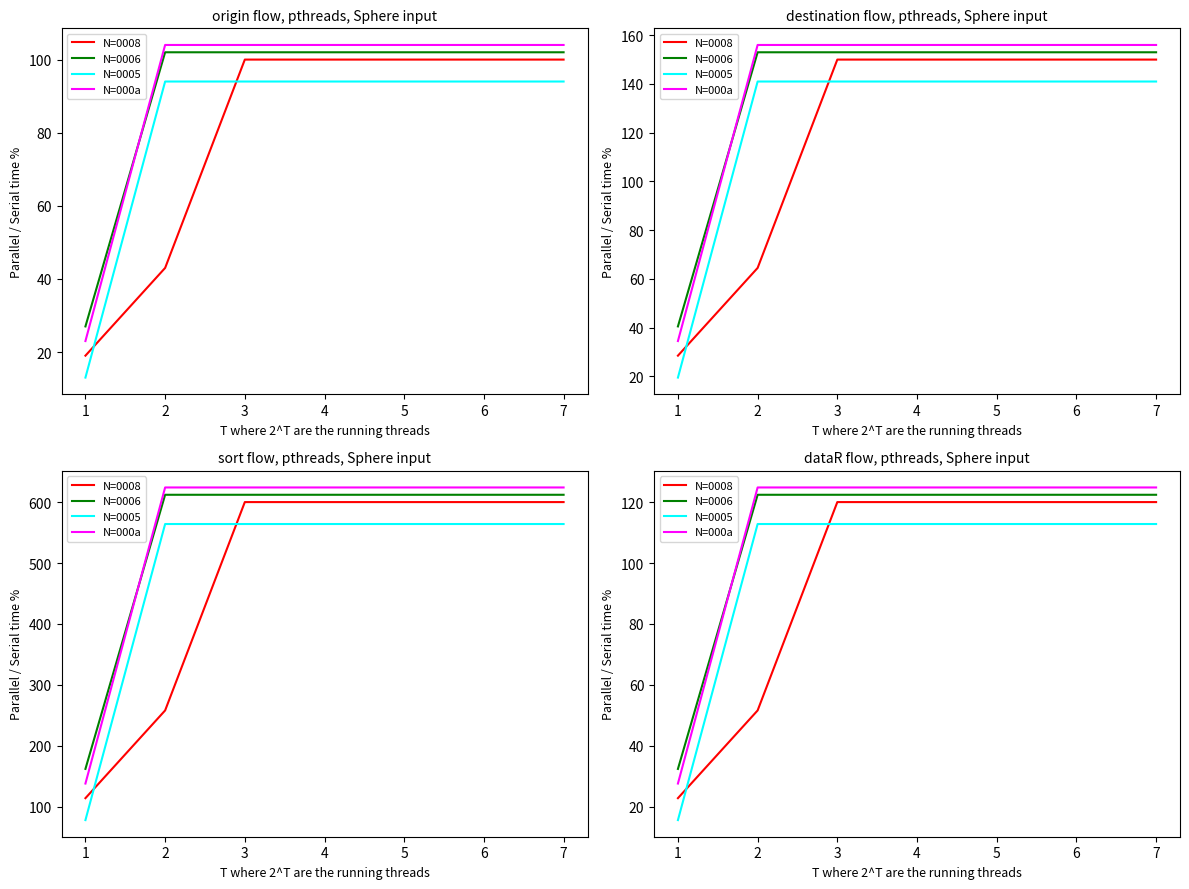

Rank the series at 4 from lowest to highest value.

N=0005, N=0008, N=0006, N=000a